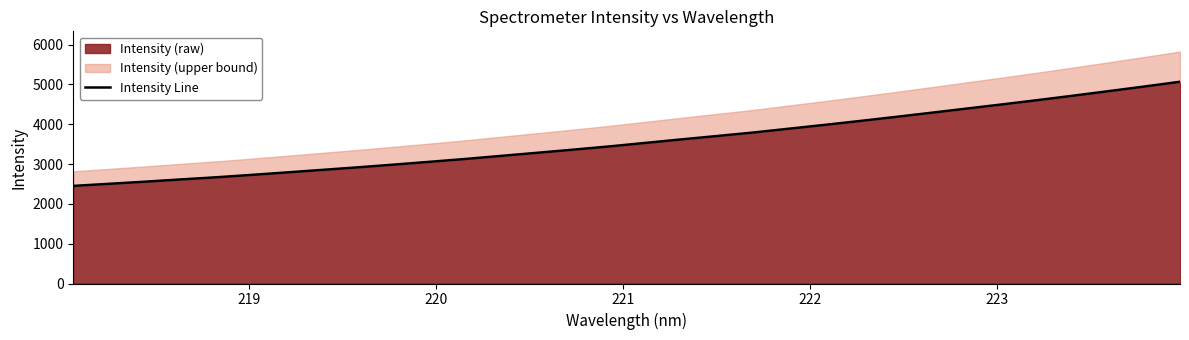

What is the lowest value of the Intensity (raw) series?

2450.9